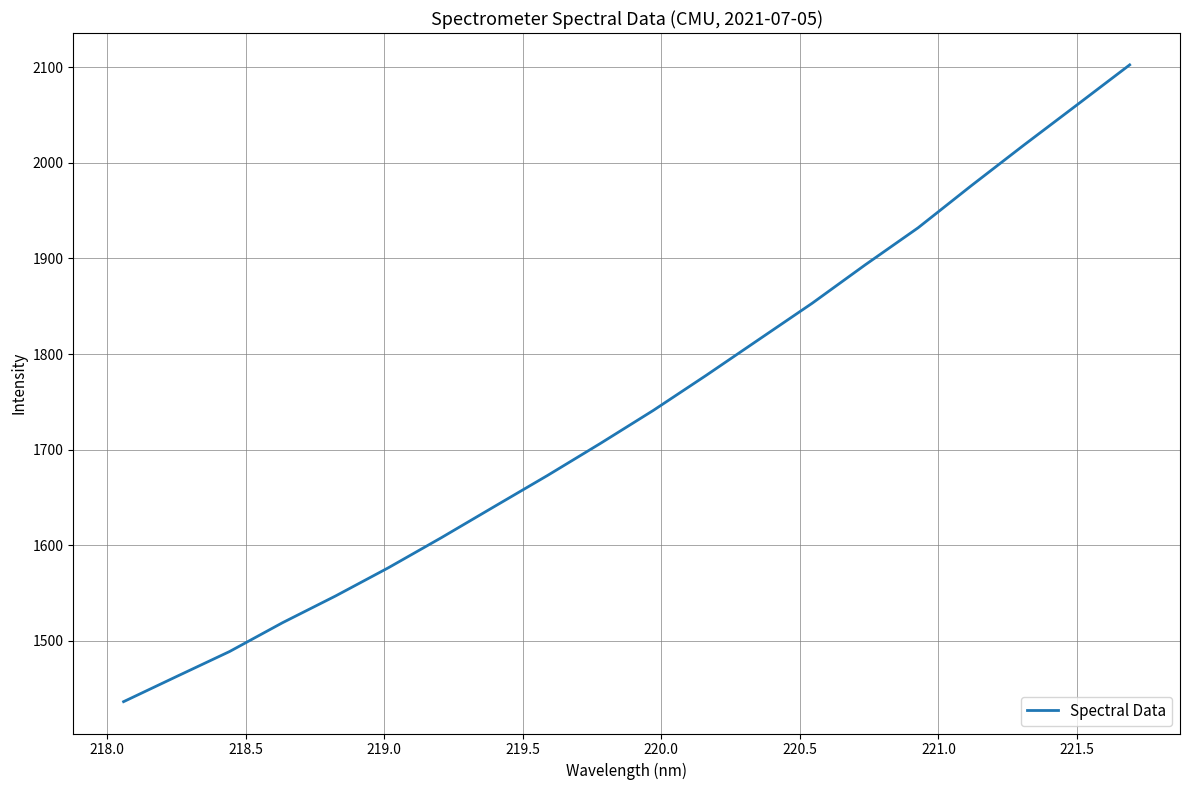

What is the greatest value displayed?

2102.4